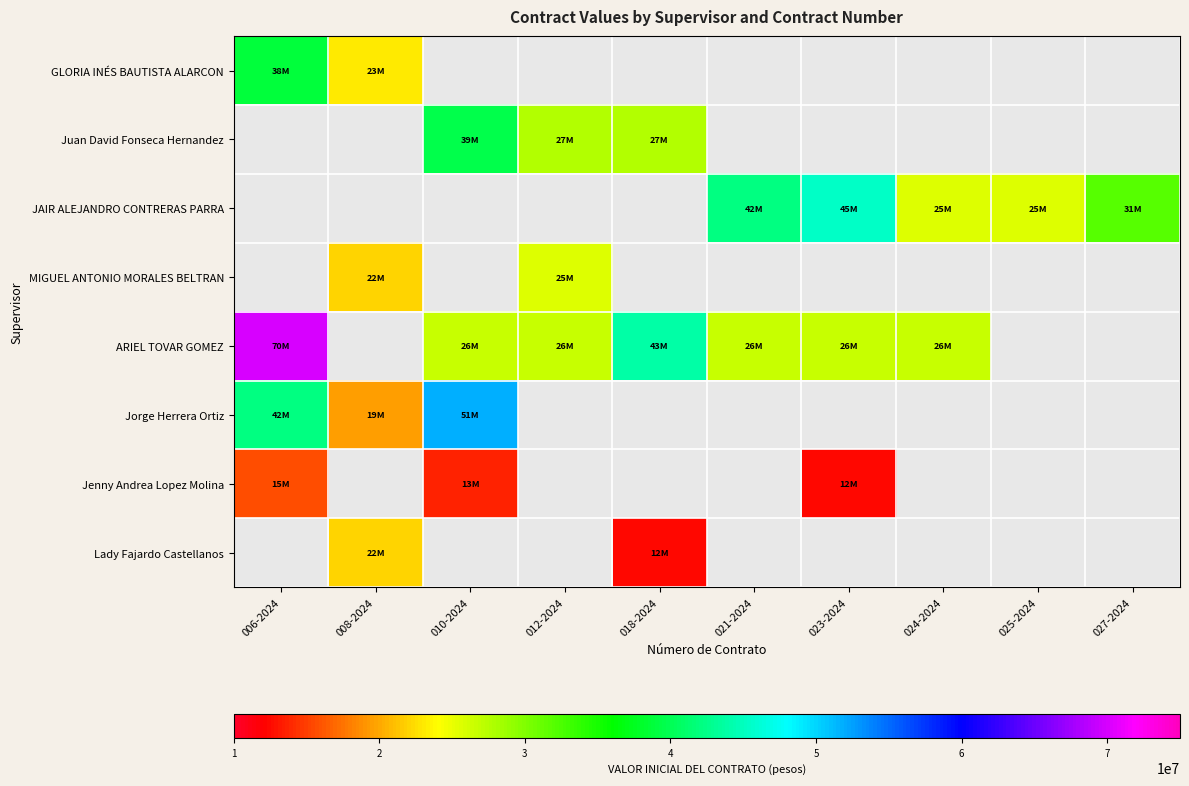

Where is Jenny Andrea Lopez Molina nearest to the value 14038143?

010-2024